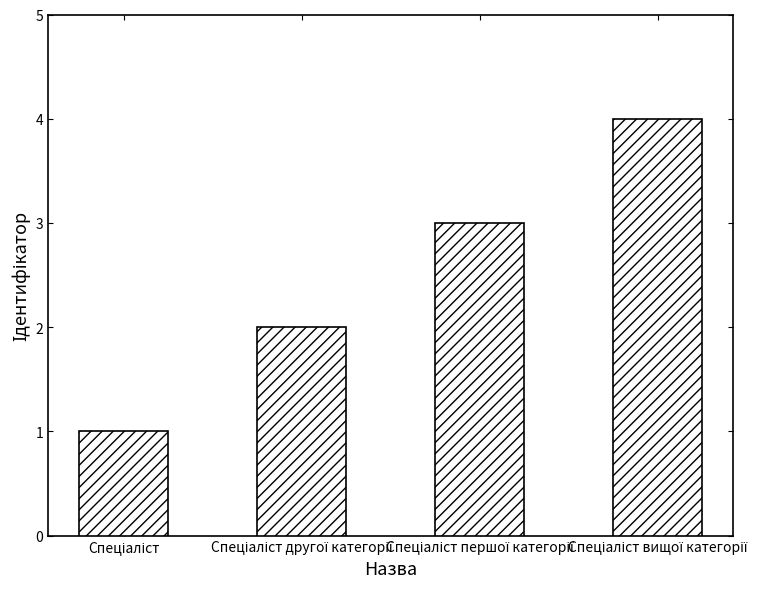

What is the difference between the maximum and minimum values?

3